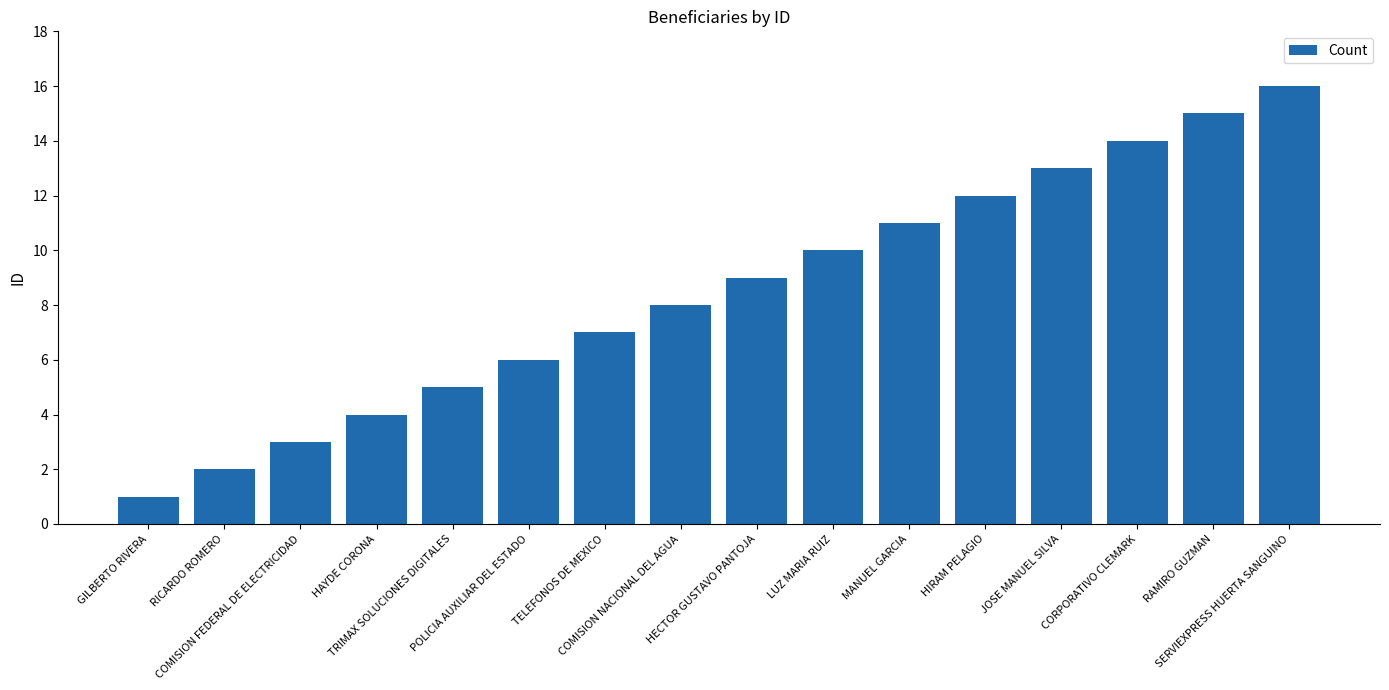

At which label is the value closest to 8?

COMISION NACIONAL DEL AGUA